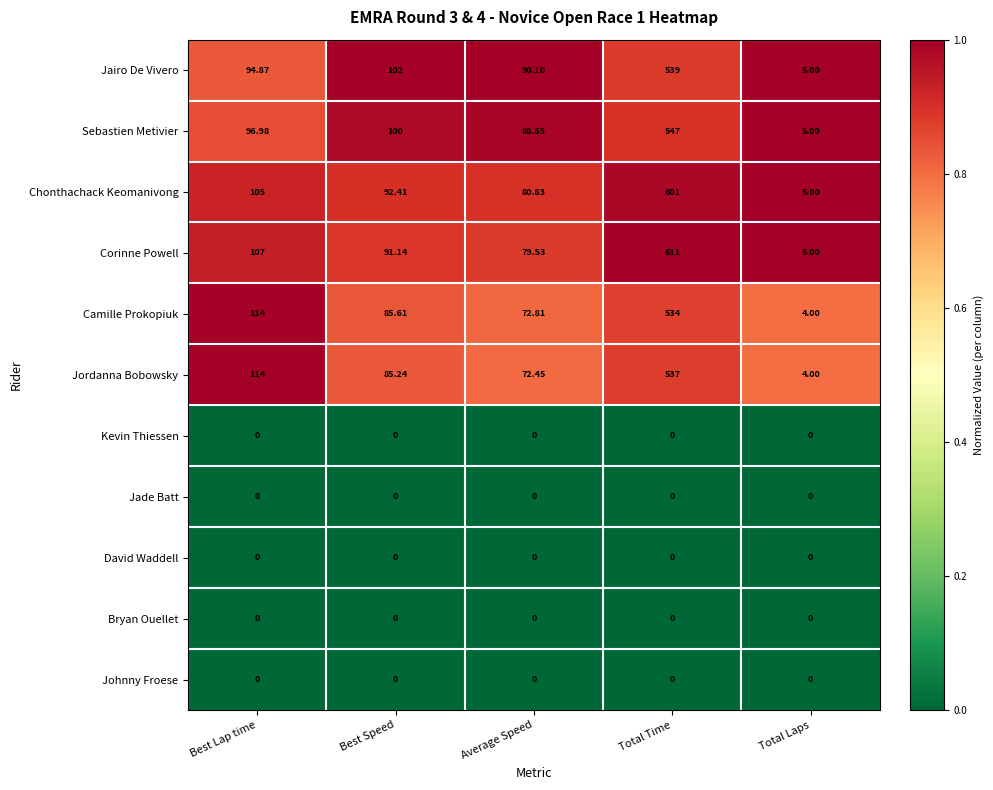

Which label corresponds to the largest value in the chart?

Total Time